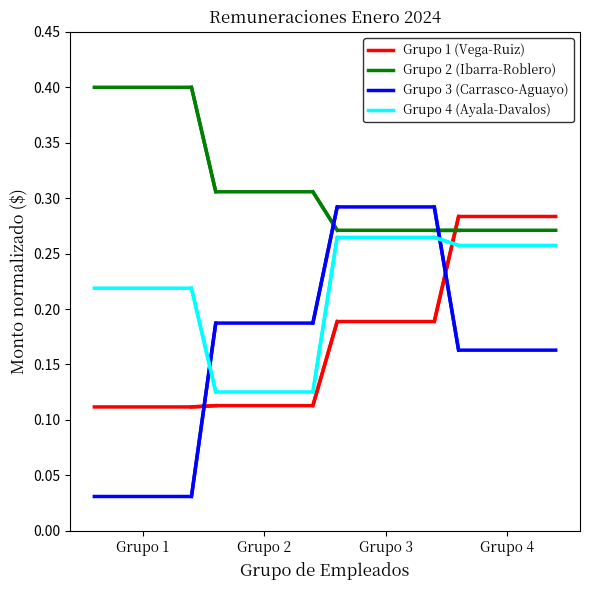

Which series ends up on top after the final intersection of Grupo 3 (Carrasco-Aguayo) and Grupo 2 (Ibarra-Roblero)?

Grupo 2 (Ibarra-Roblero)